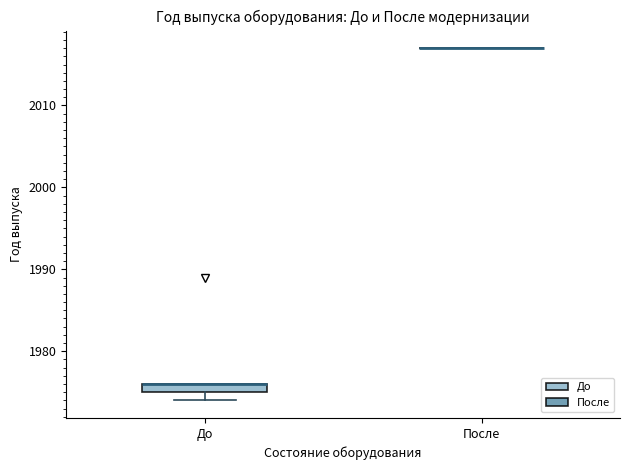

Comparing the boxes themselves (not the whiskers), which one is the tallest?

До